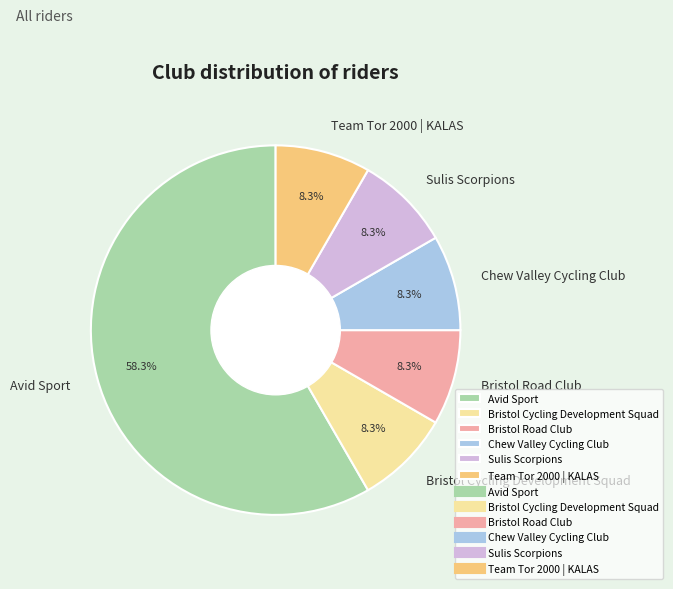

True or false: Avid Sport accounts for 53% of the total.

False